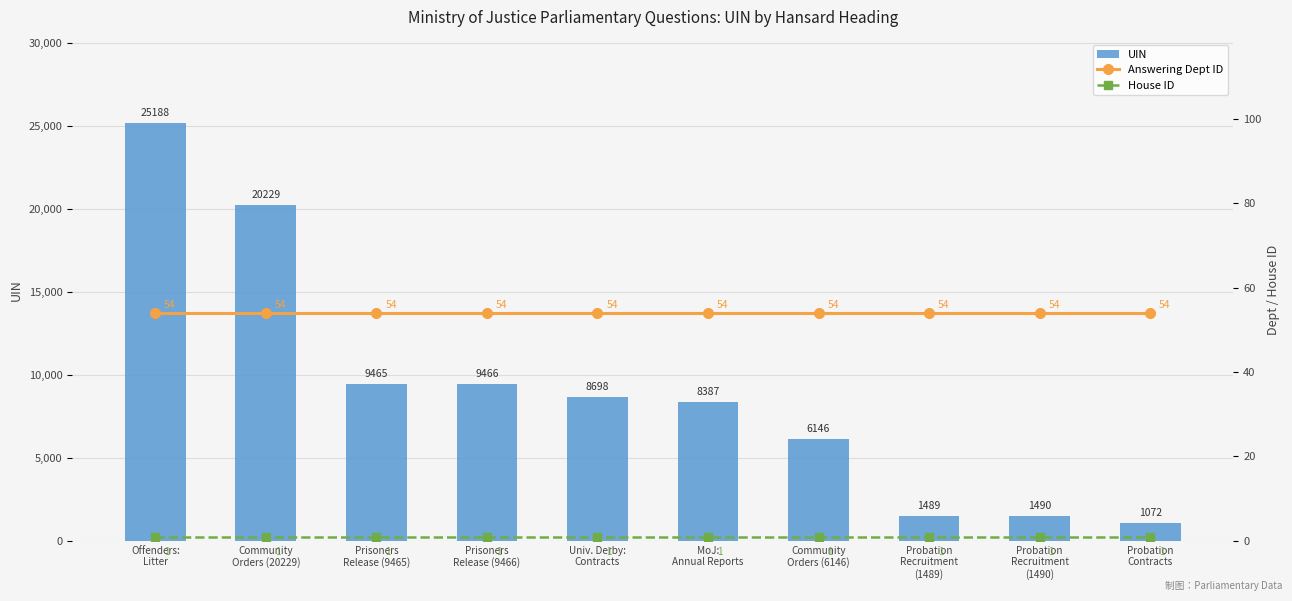

Does the chart contain any negative values?

No